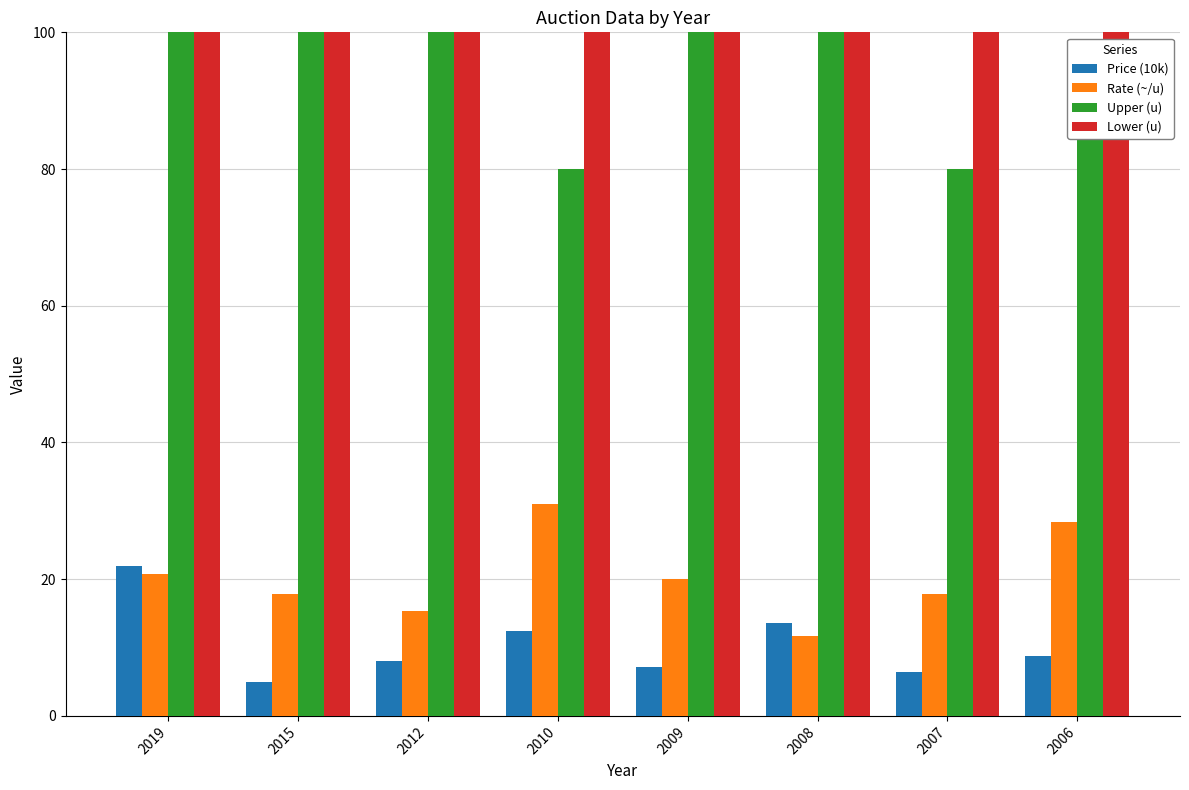

Which series has the largest total across all categories?

Lower (u)